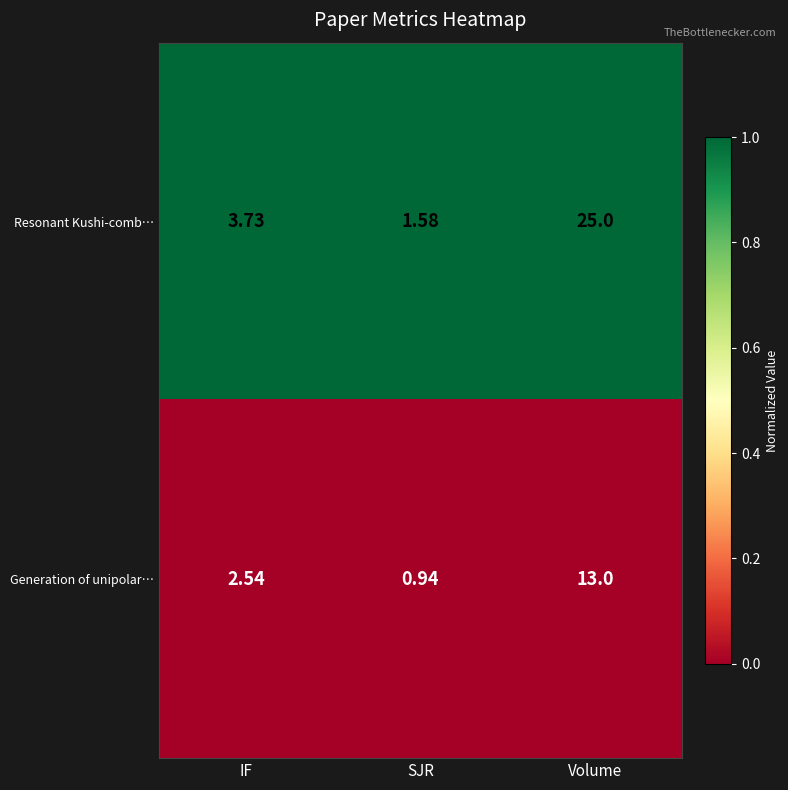

Which series has the widest spread of values?

Resonant Kushi-comb…